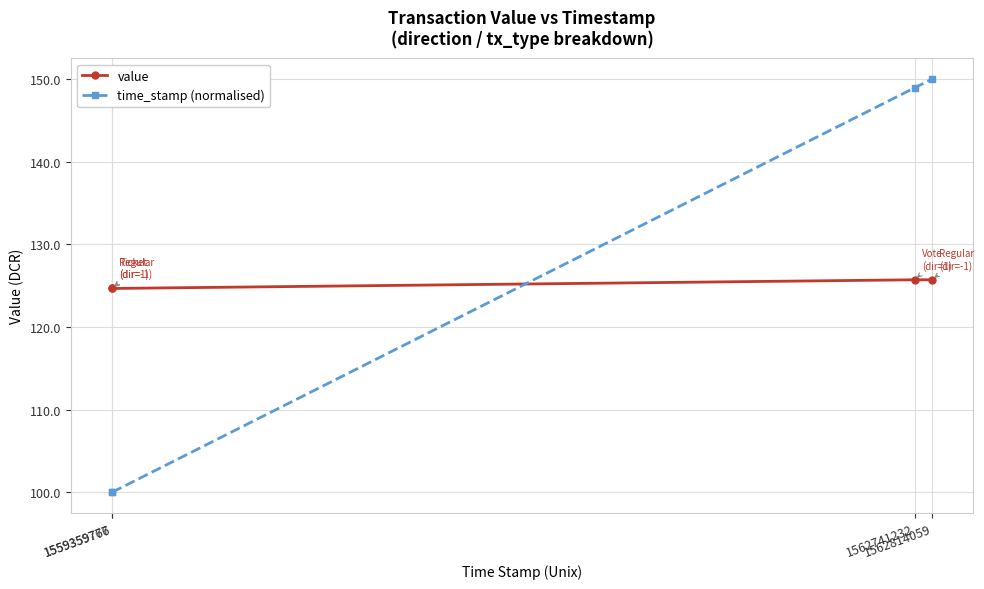

At how many categories does at least one series exceed 117?

4